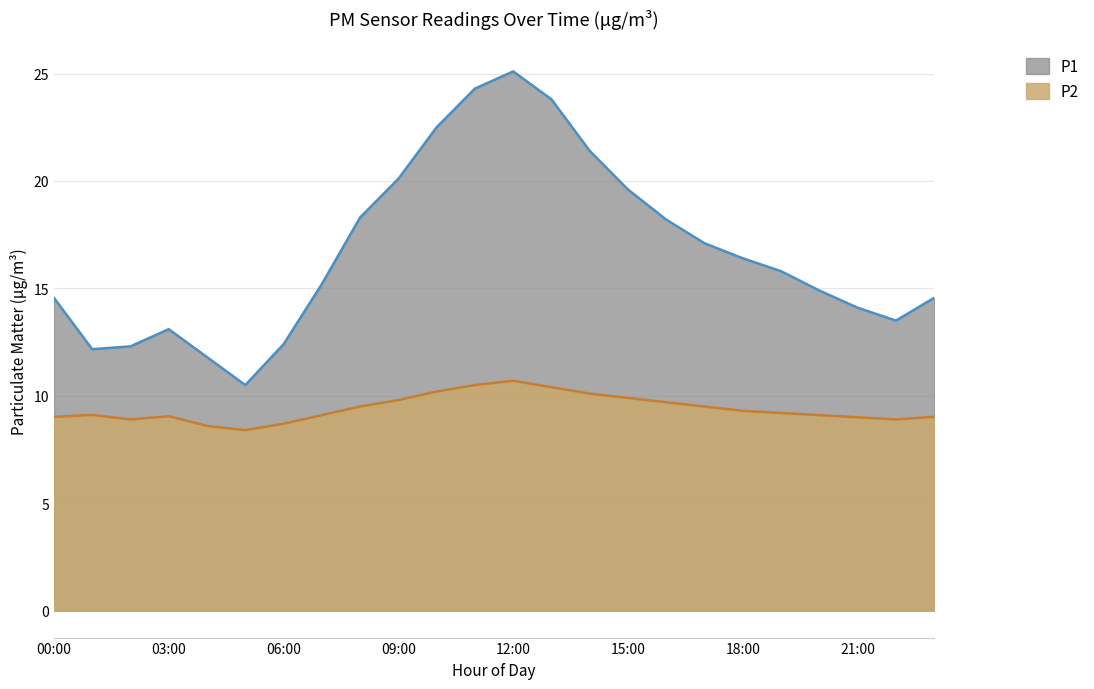

What is the total value across all series at 19:00?

25.0